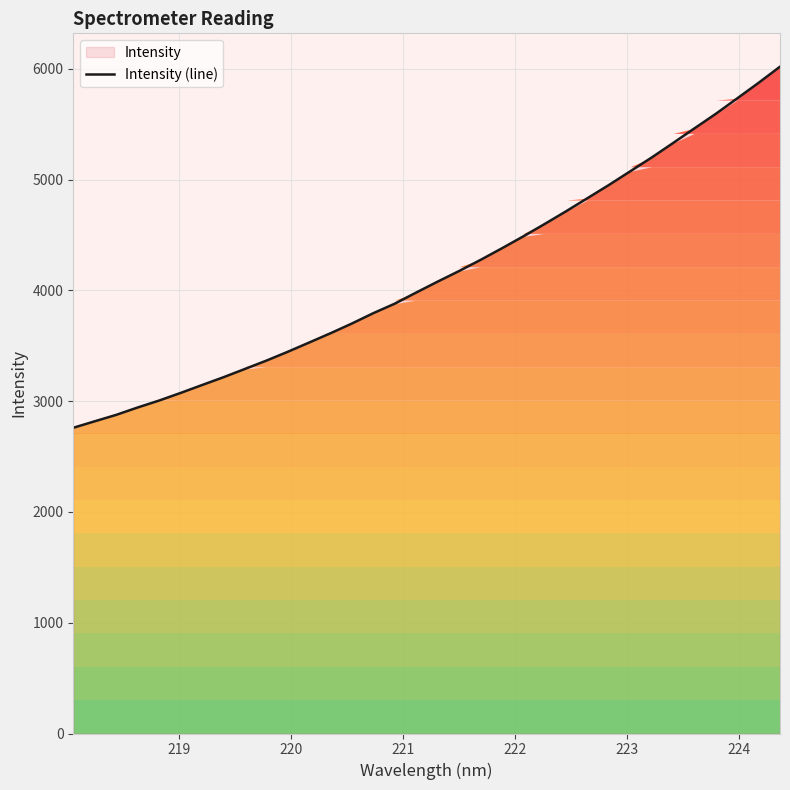

What is the greatest value displayed?

6019.5